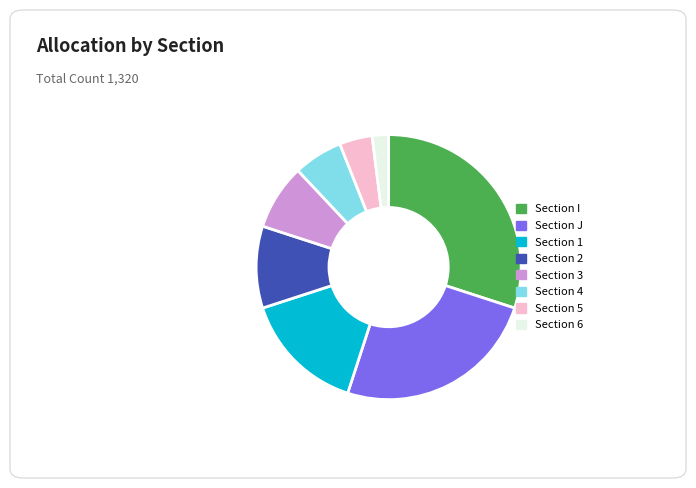

Is there a majority slice in this chart?

No